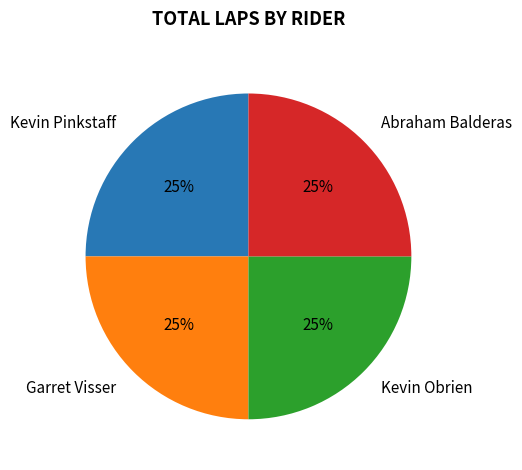

Does Abraham Balderas represent more than half of the total?

No